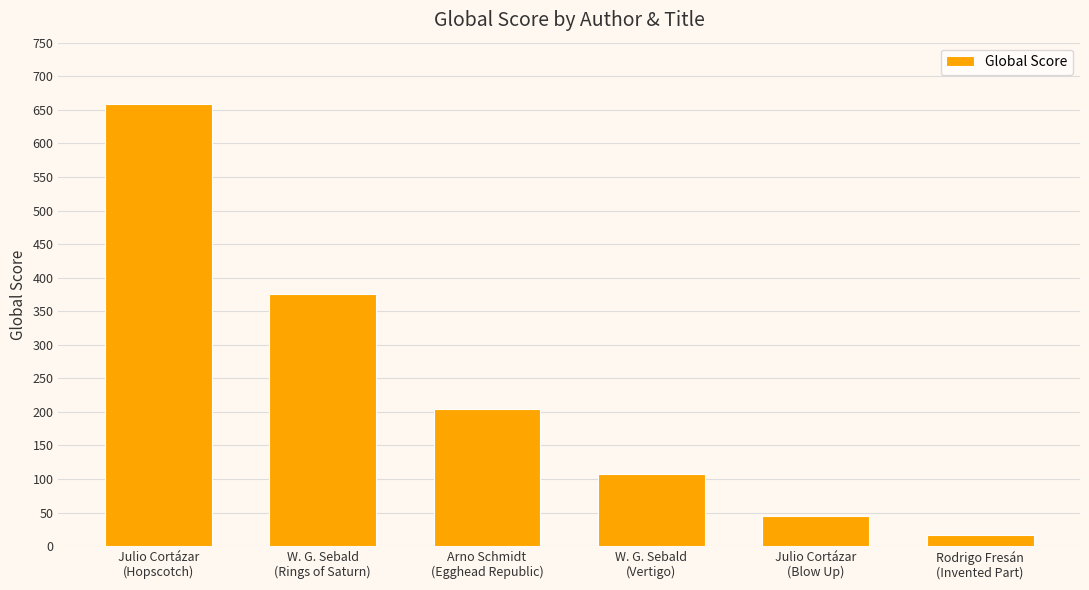

The value at Arno Schmidt
(Egghead Republic) is 111. True or false?

False